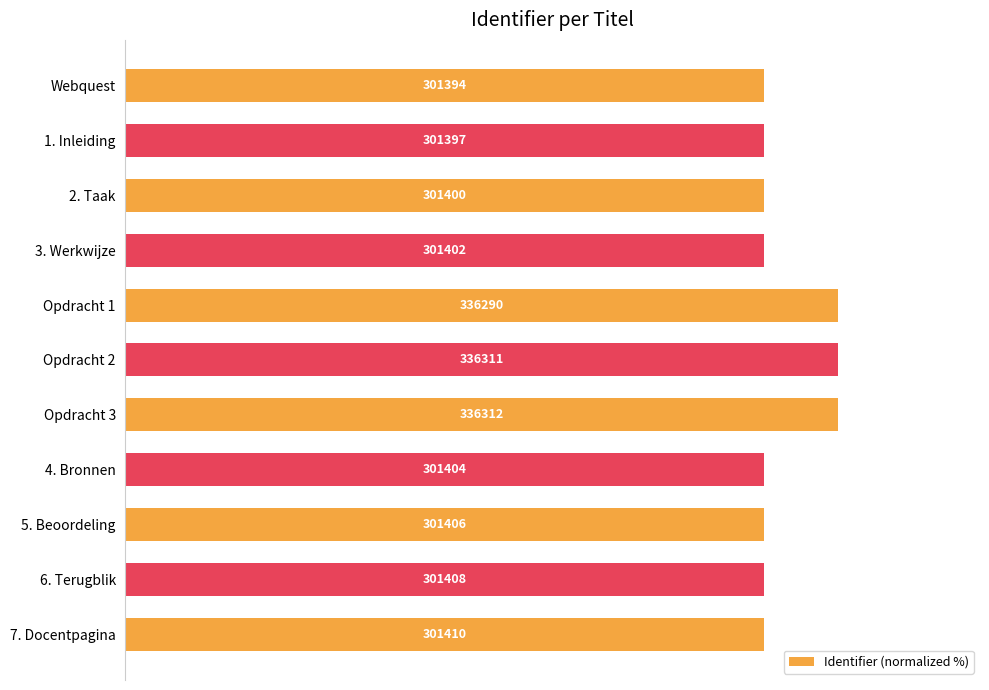

Where is the data nearest to the value 94?

7. Docentpagina